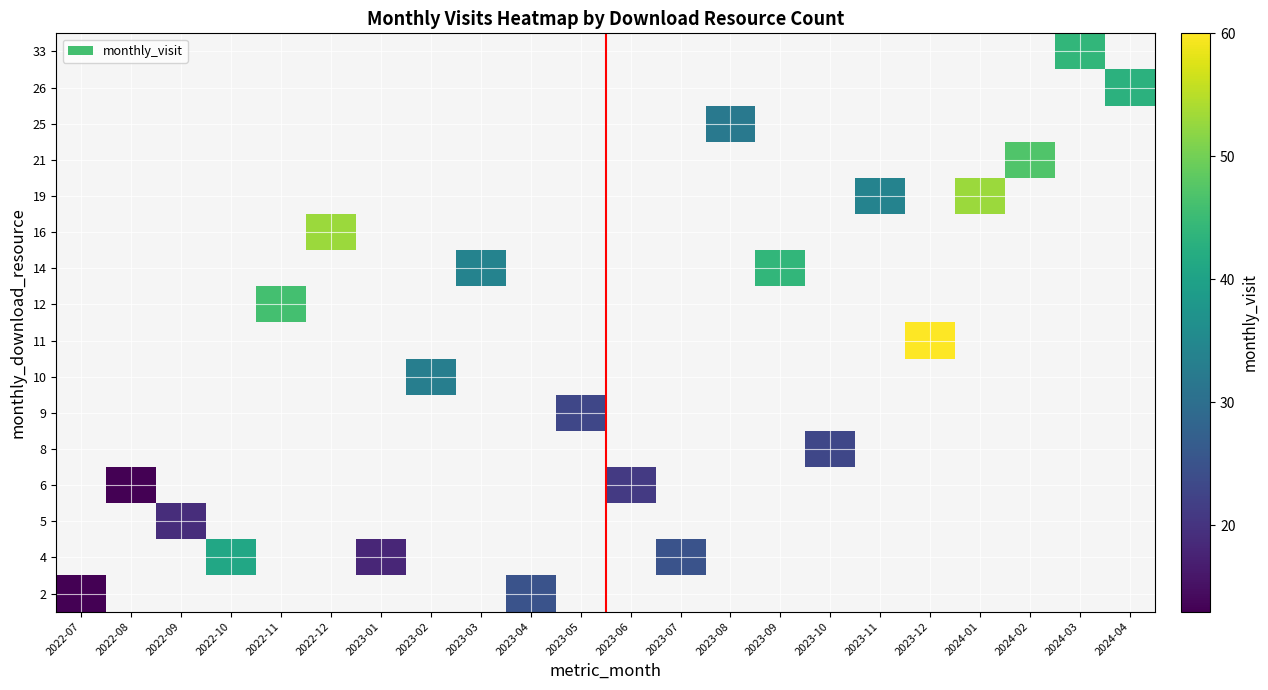

At how many categories does at least one series exceed 35?

9